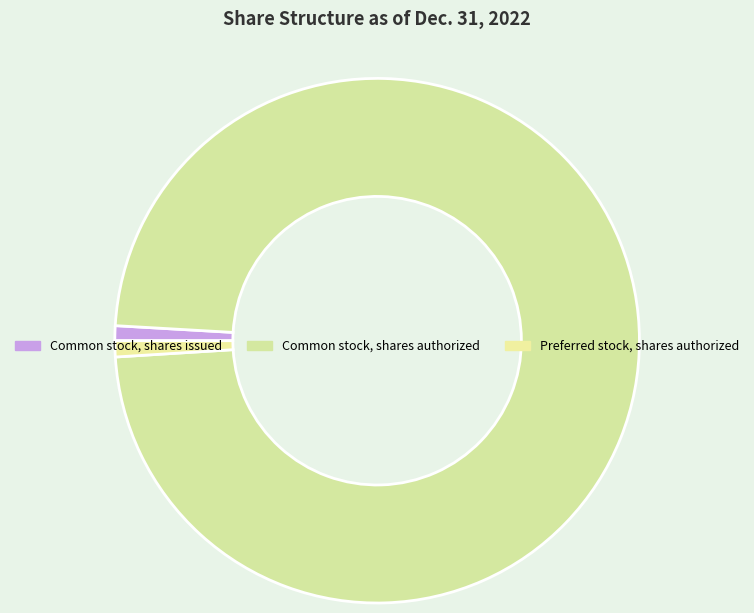

To the nearest percent, what percentage of the pie is Common stock, shares issued?

1%